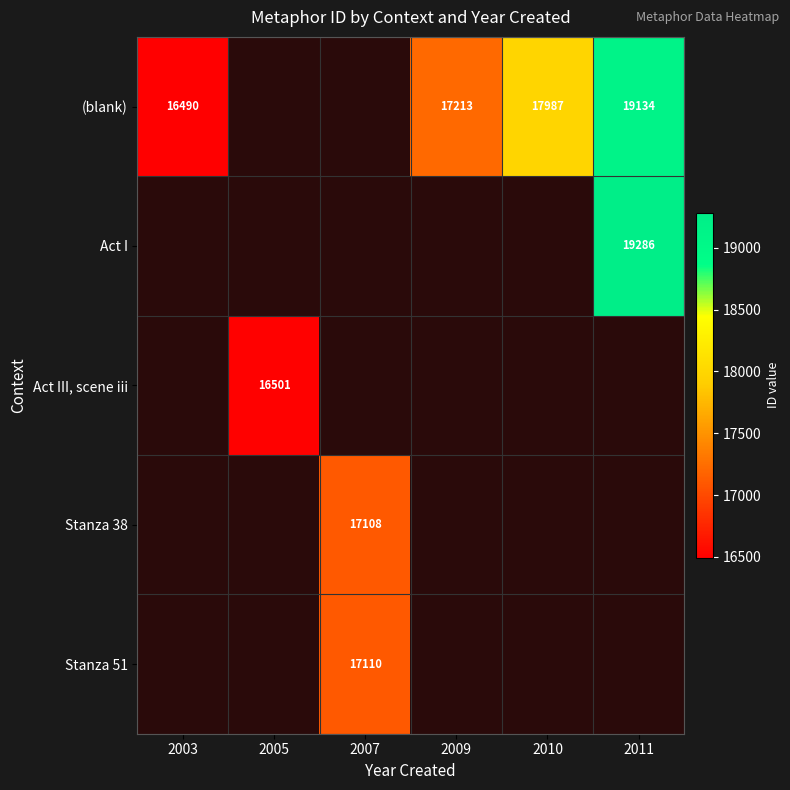

What is the minimum value shown in the chart?

16490.0